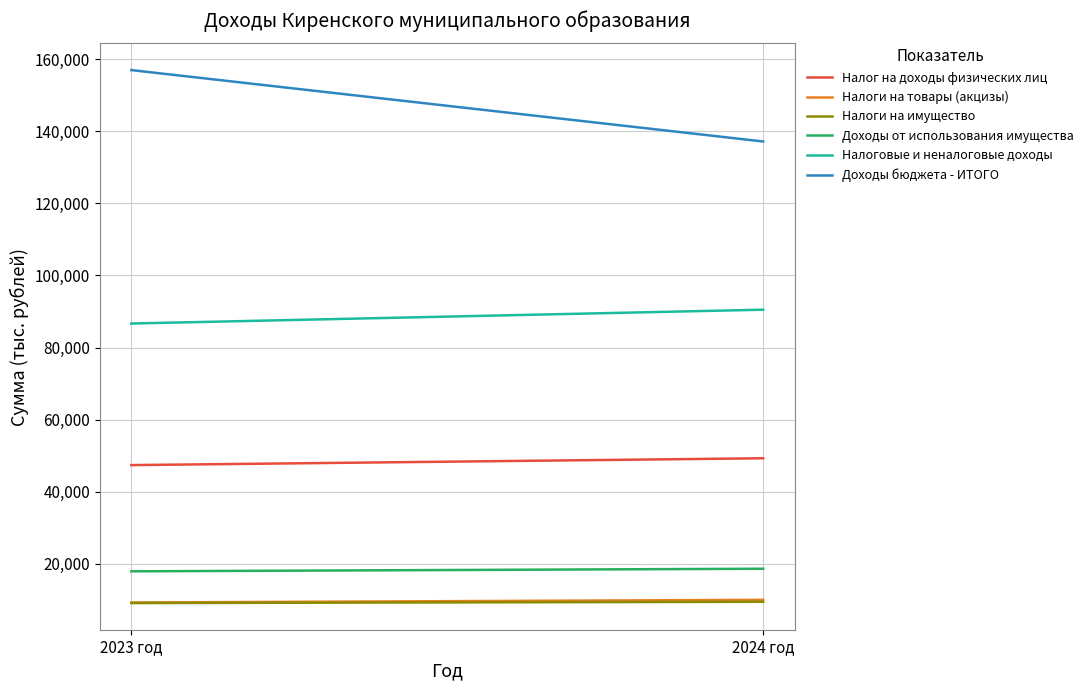

What position from the right is 2024 год?

1